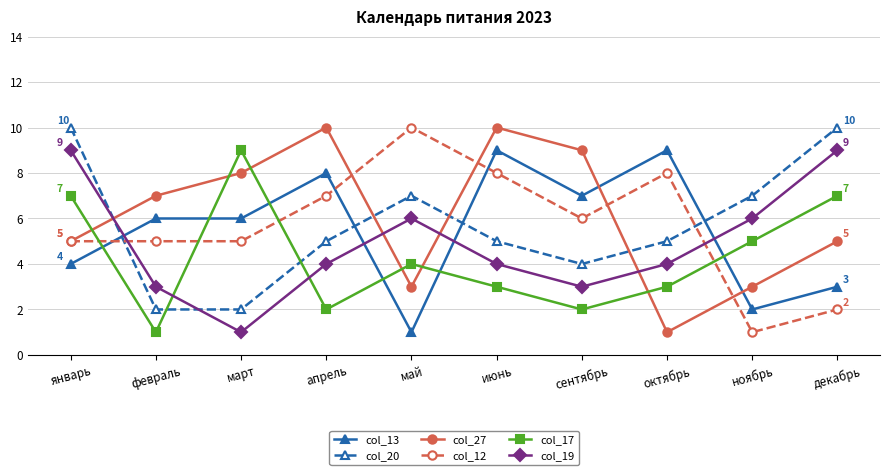

What is the total value across all series at апрель?

36